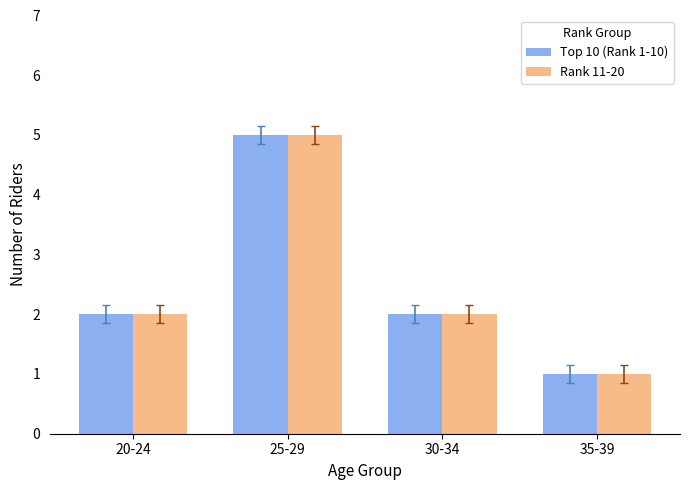

What is the difference between the maximum and second lowest values in the Rank 11-20 series?

3